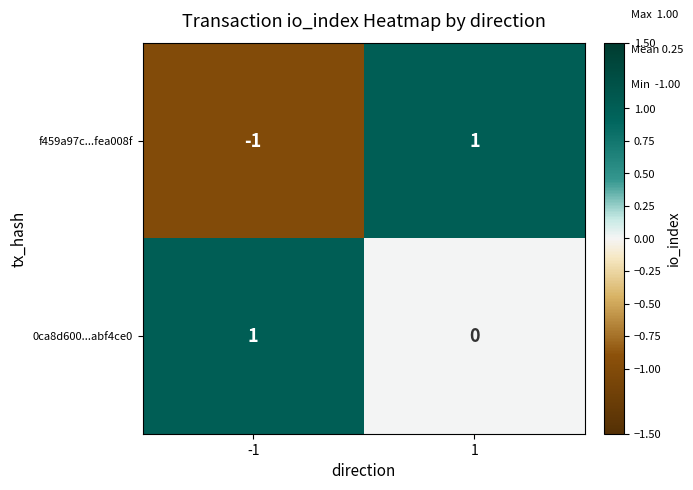

List the series in order of their overall mean, highest first.

0ca8d600...abf4ce0, f459a97c...fea008f